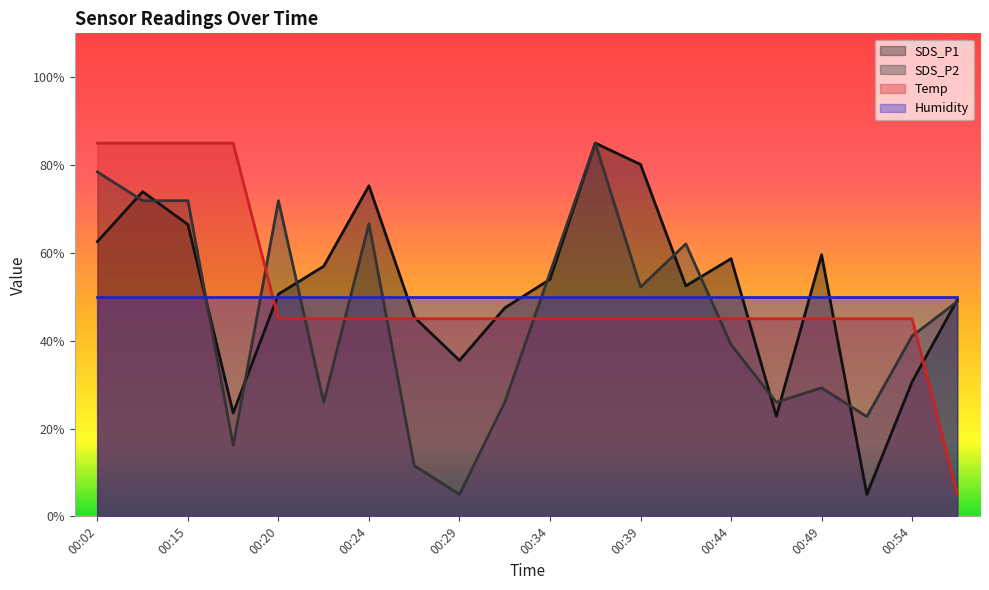

At which label does Temp reach its peak?

00:02